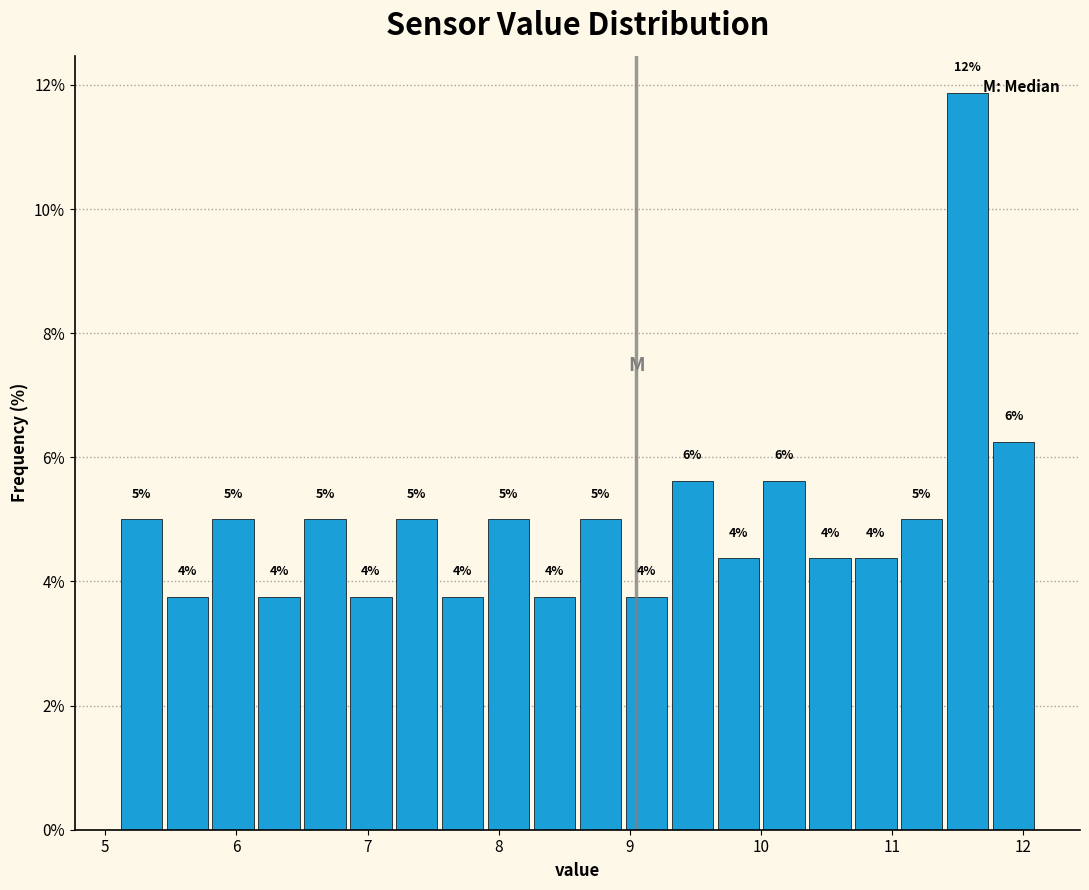

Around what value on the x-axis is the tallest bar? Give the approximate position of its centre, as read against the axis.

11.6